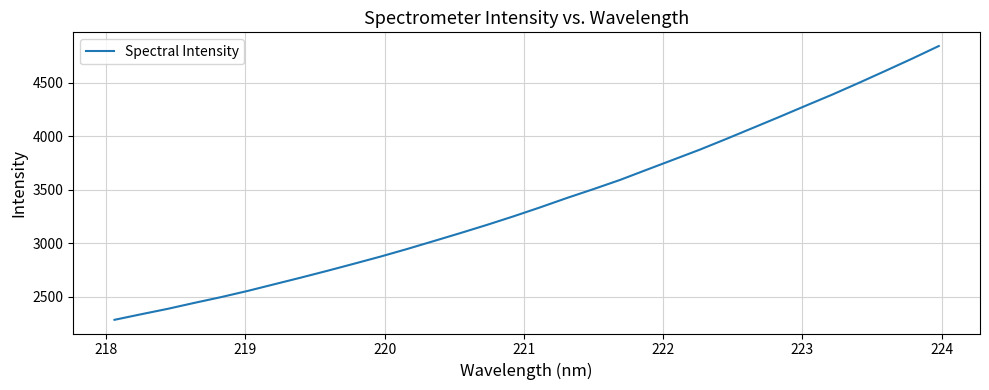

What is the smallest value displayed?

2285.7